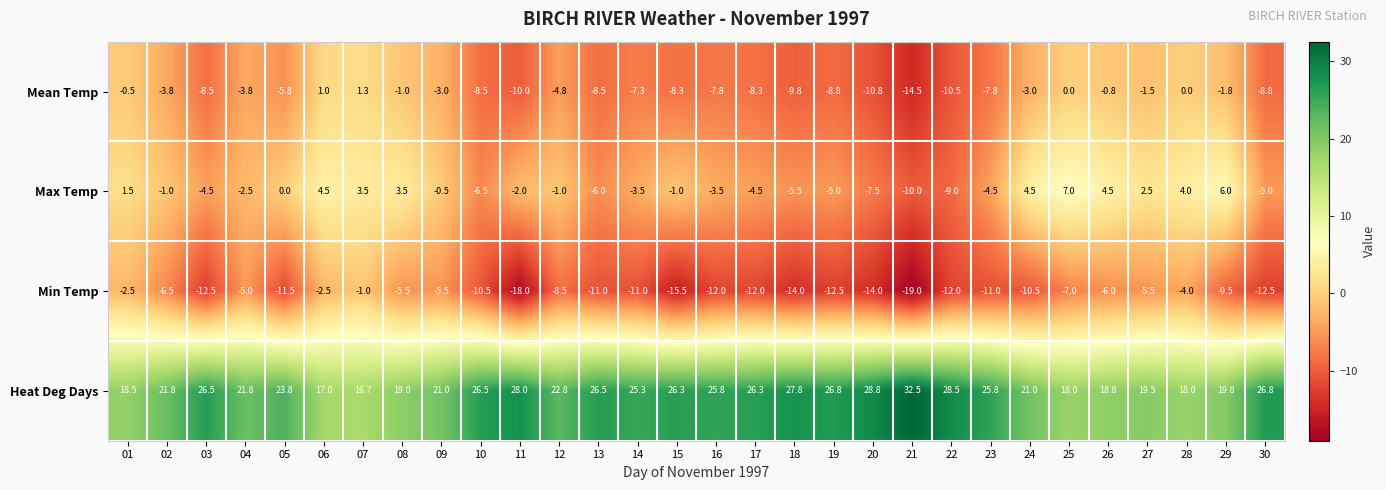

How many data points does each series have?

30